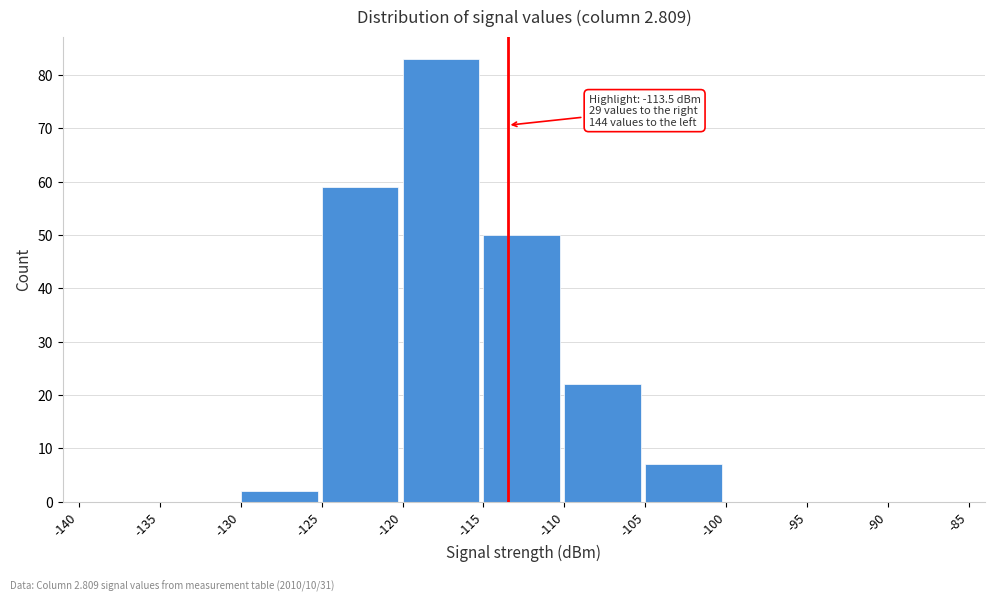

Which range on the x-axis has the tallest bar?

-120 to -115